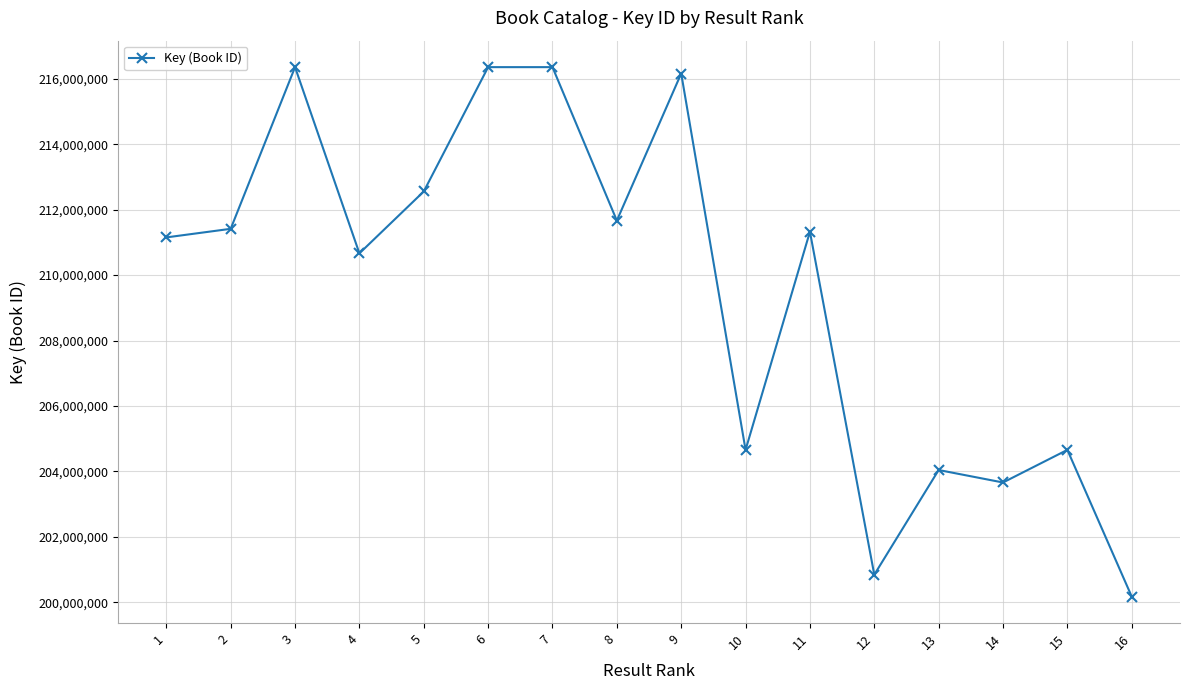

Is this an area chart (filled region under the line)?

No